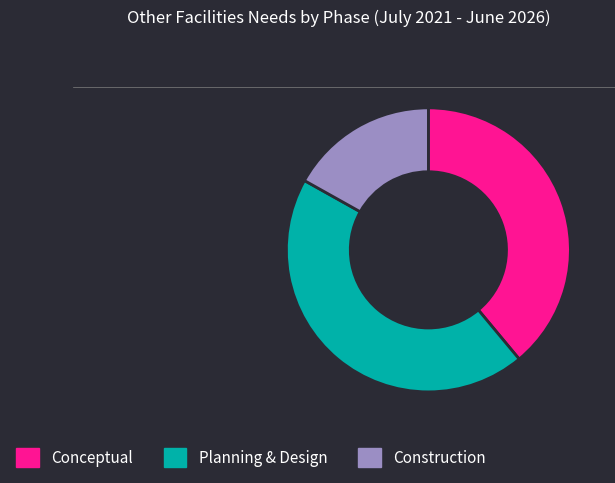

Rank the categories by value from lowest to highest.

Construction, Conceptual, Planning & Design